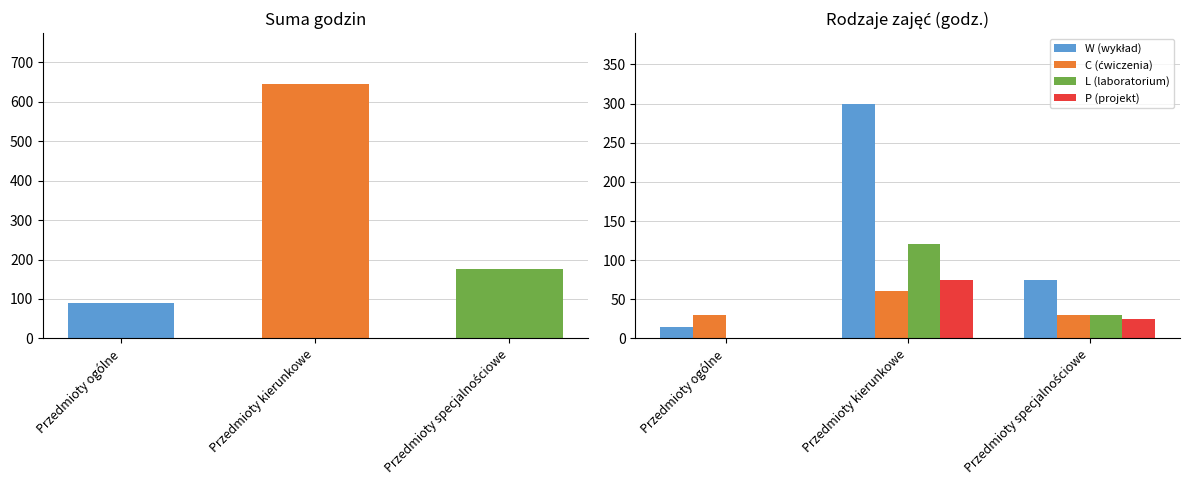

What are all the series names shown in the legend?

W (wykład), C (ćwiczenia), L (laboratorium), P (projekt)